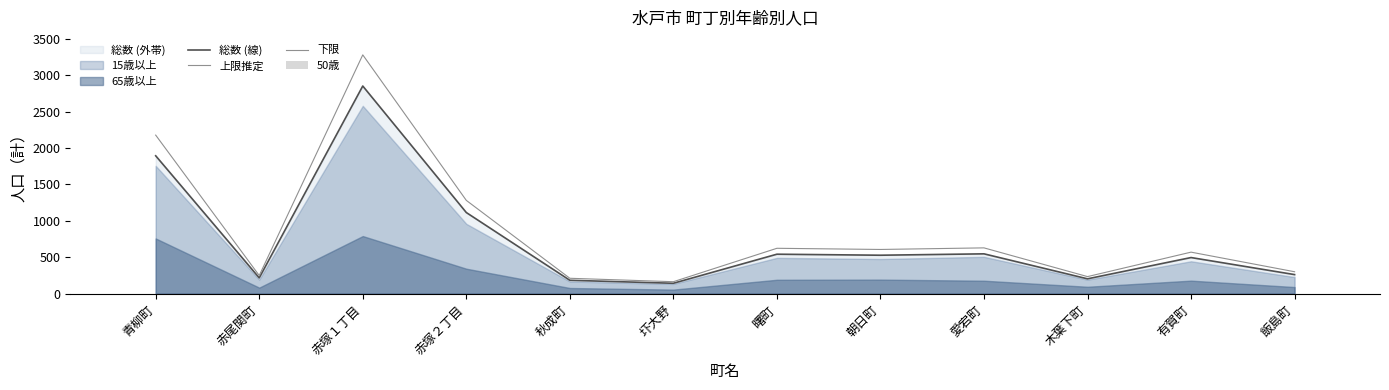

At how many categories does at least one series exceed 390?

7